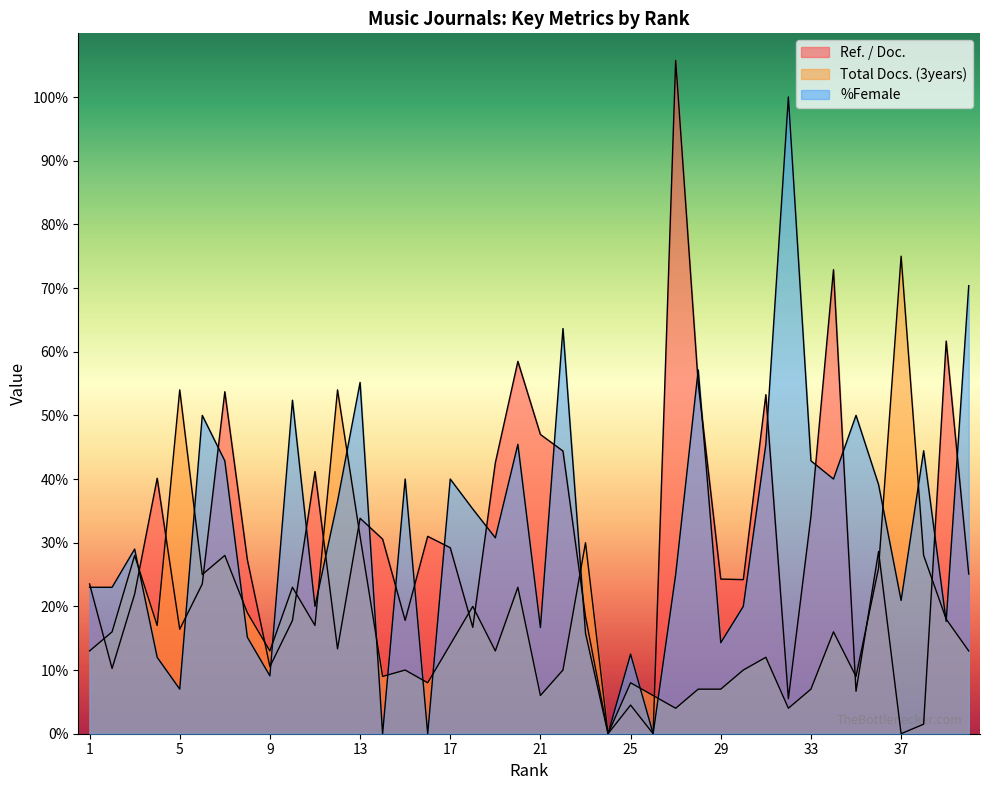

Is the value of %Female at 2 greater than the value of Ref. / Doc. at 27?

No